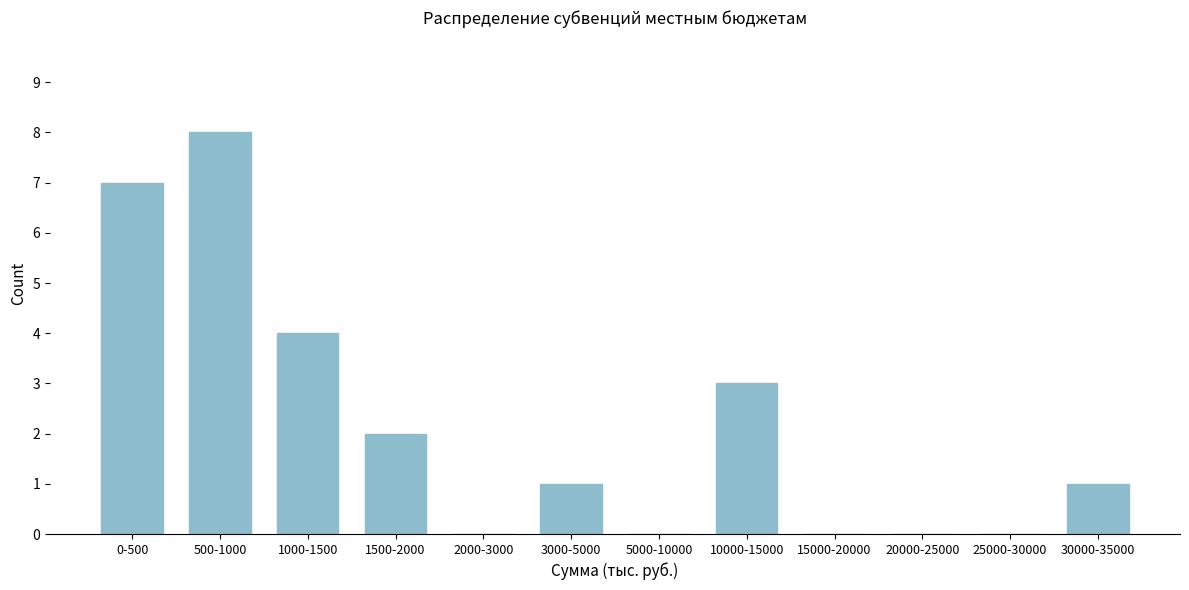

Reading left to right, list all the values displayed in this chart.

0-500=7	500-1000=8	1000-1500=4	1500-2000=2	2000-3000=0	3000-5000=1	5000-10000=0	10000-15000=3	15000-20000=0	20000-25000=0	25000-30000=0	30000-35000=1